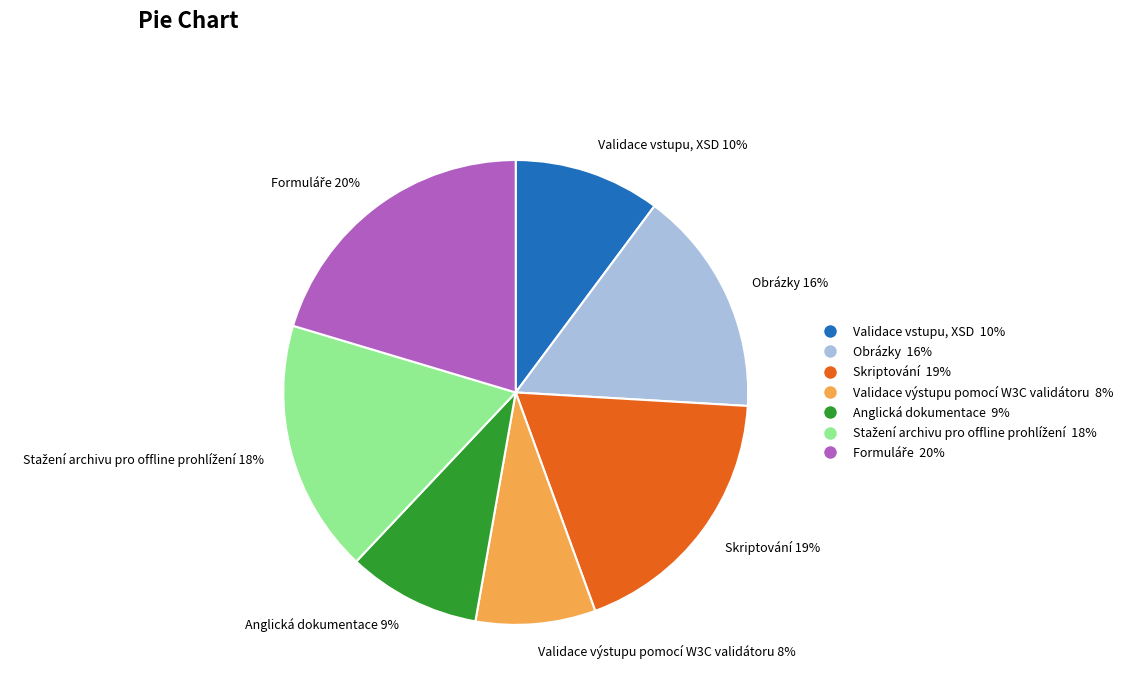

Approximately how many times larger is the value at Validace vstupu, XSD 10% compared to Anglická dokumentace 9%?

1.1